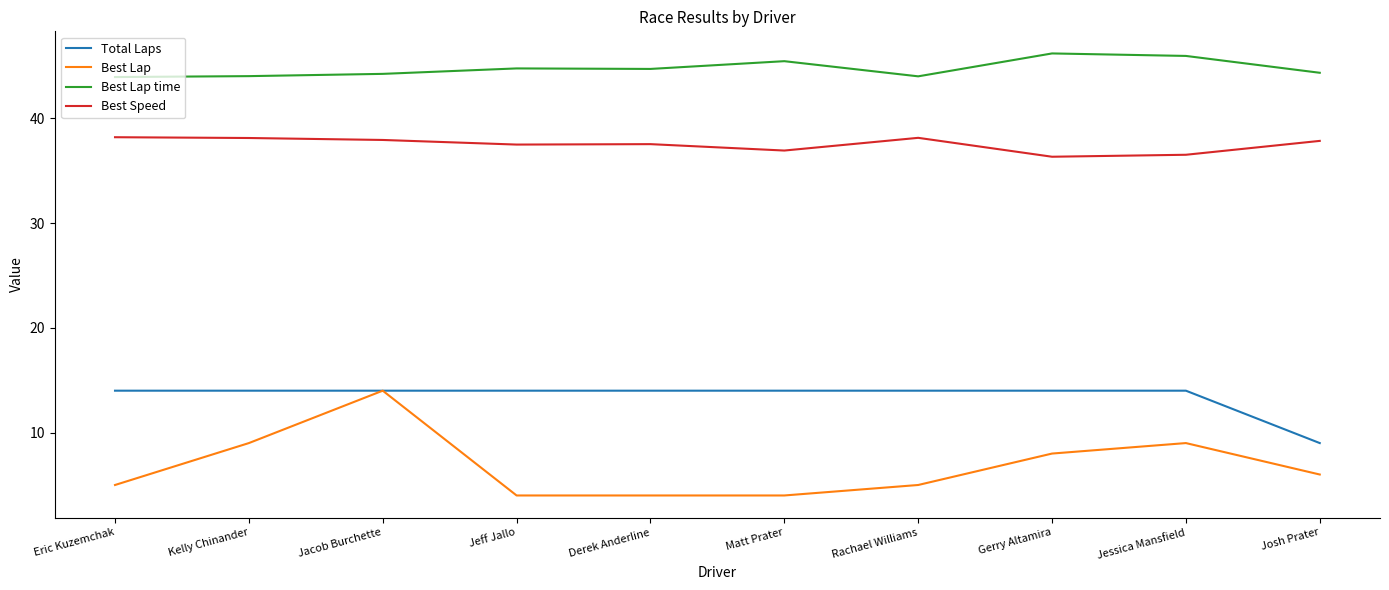

What position from the right is Jessica Mansfield?

2